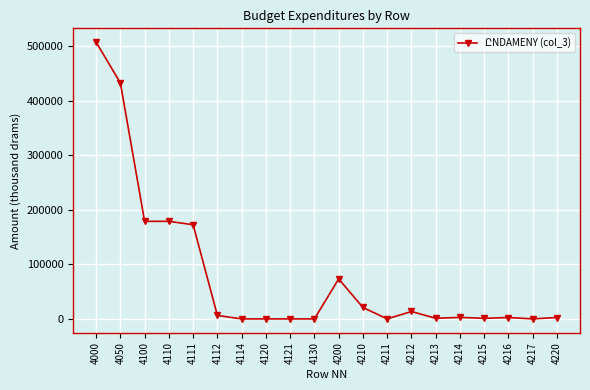

Which has a higher value, 4213 or 4050?

4050